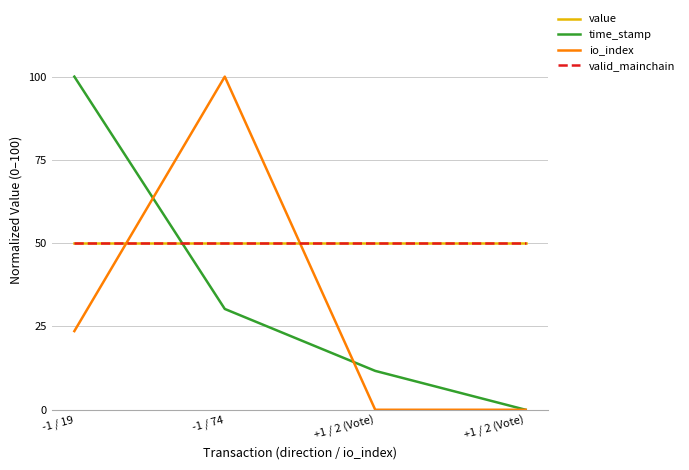

Does the chart have visible grid lines?

Yes